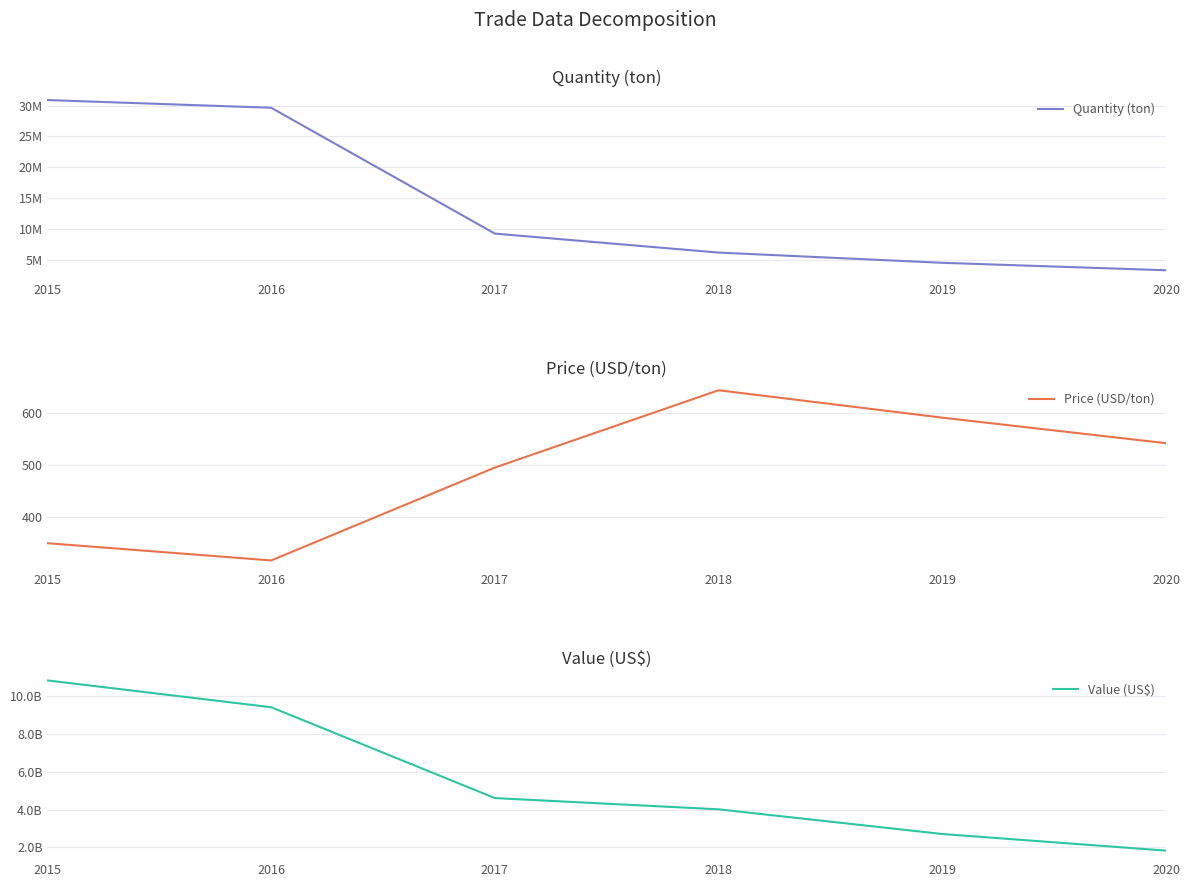

What is the average value of the Price (USD/ton) series?

489.4